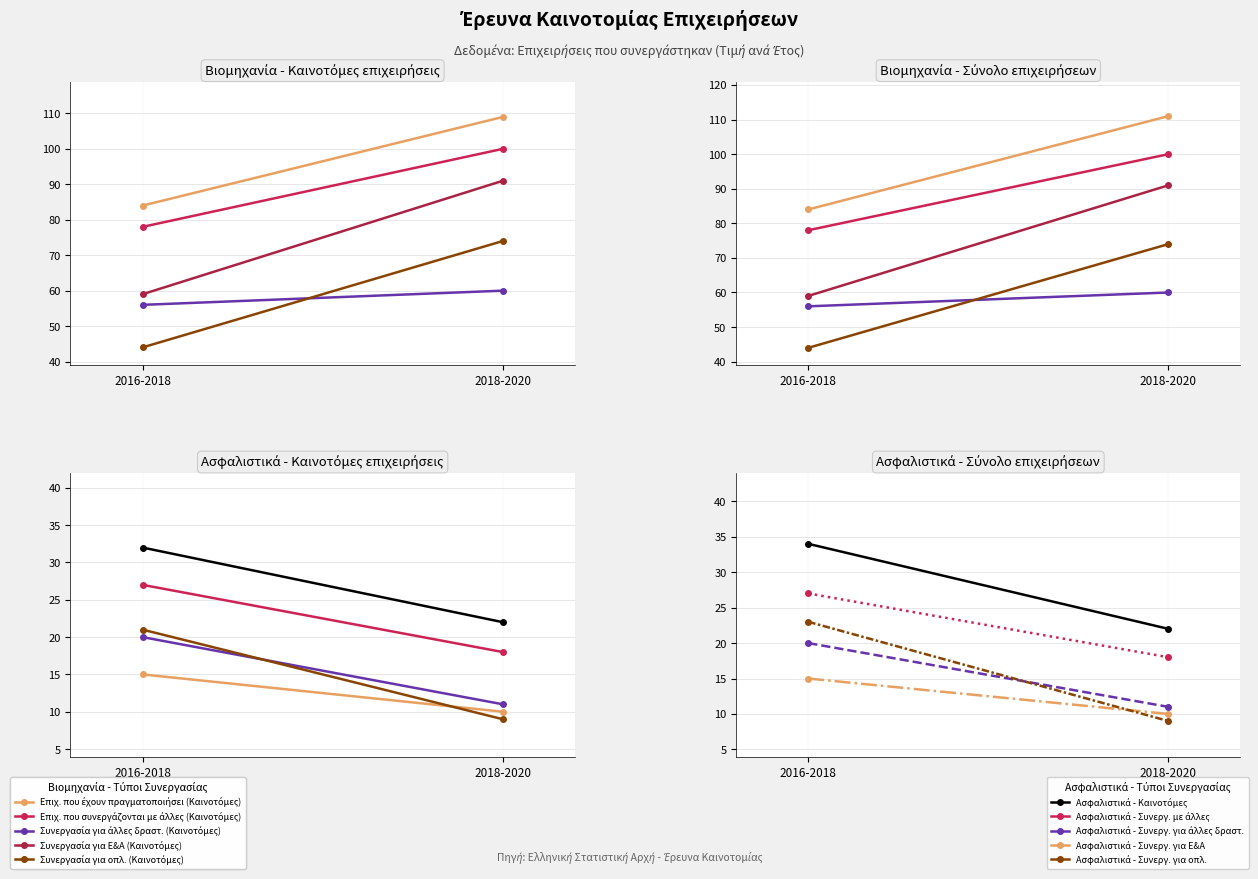

Is it true that Επιχ. που συνεργάζονται με άλλες (Καινοτόμες) equals 107 at 2016-2018?

False